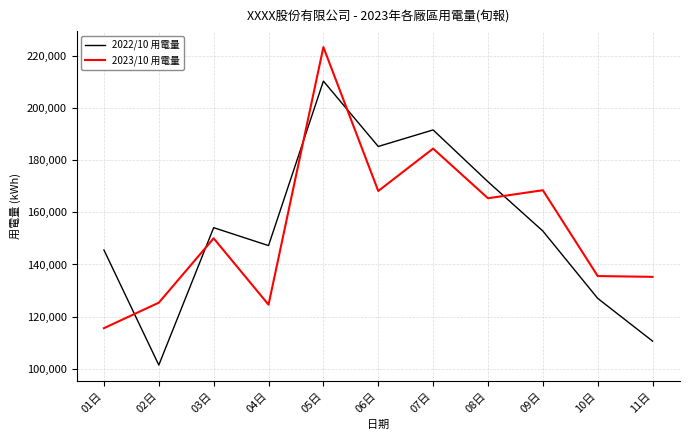

Which series has the largest range (max minus min)?

2022/10 用電量